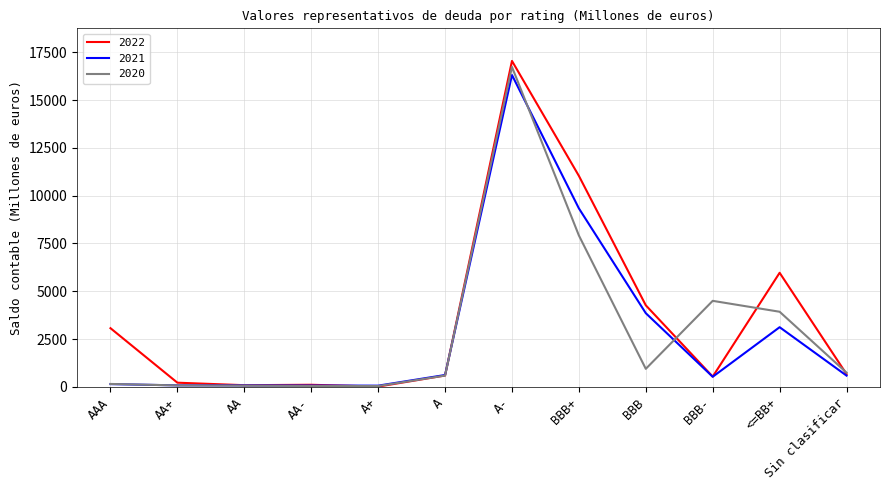

At which category is the sum across all series the highest?

A-